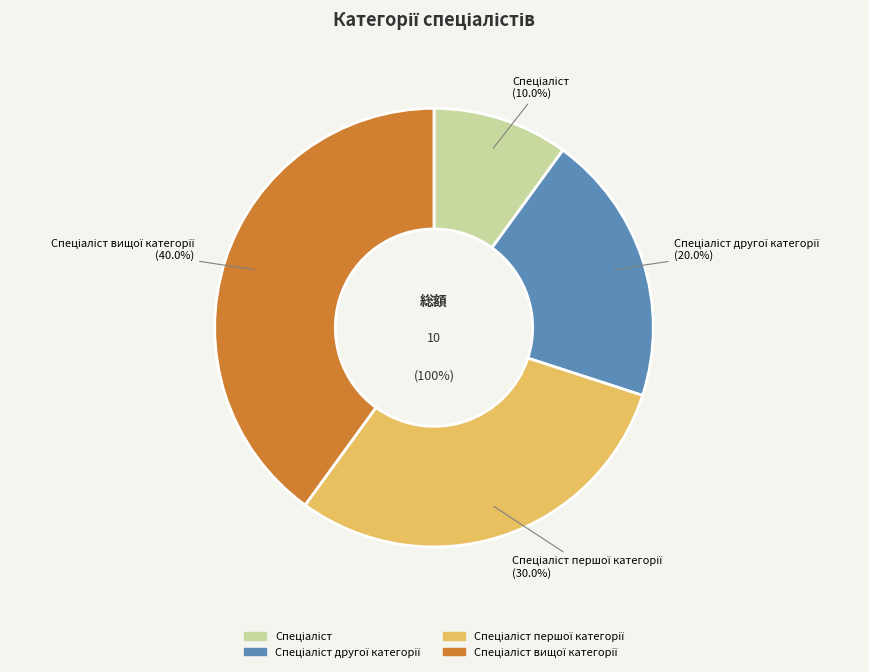

To the nearest percent, what is the average slice percentage?

25%